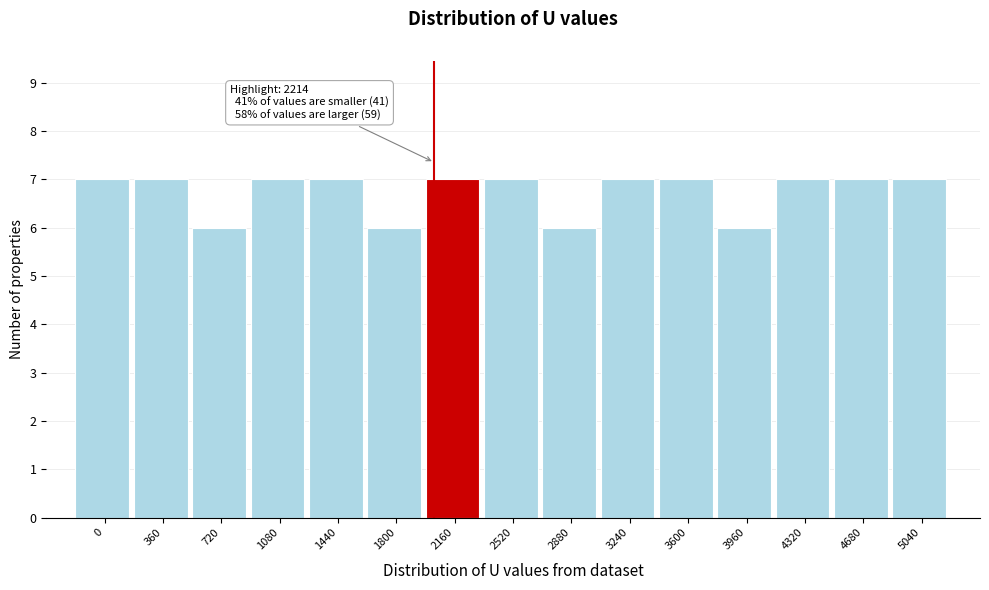

Reading left to right, what are all the values shown in this chart?

0=7	360=7	720=6	1080=7	1440=7	1800=6	2160=7	2520=7	2880=6	3240=7	3600=7	3960=6	4320=7	4680=7	5040=7